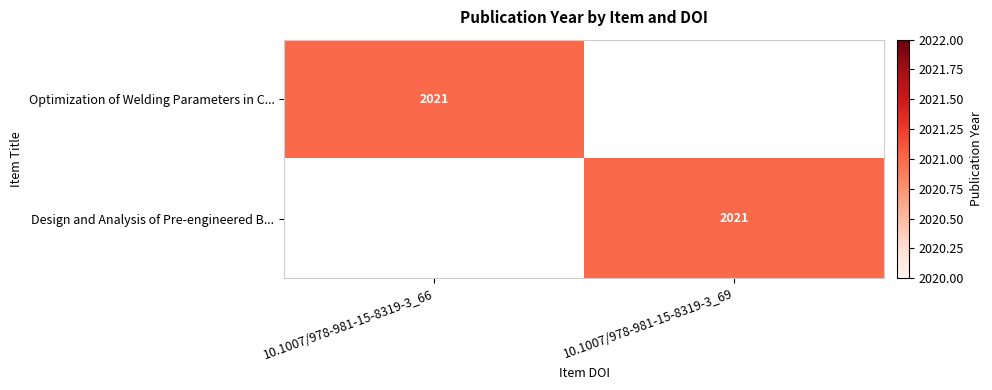

What is the total value across all series at 10.1007/978-981-15-8319-3_69?

2021